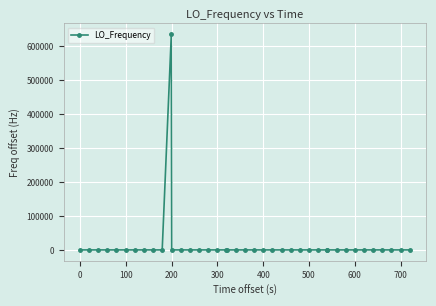

What is the difference between the maximum and minimum values?

635710.2